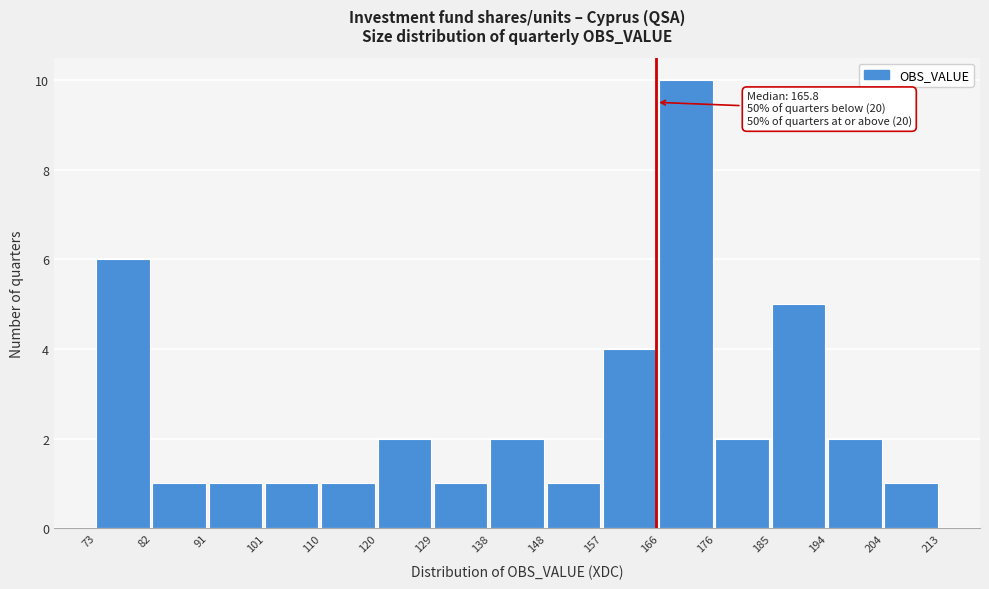

Over which range of the x-axis is the bar tallest?

166 to 176